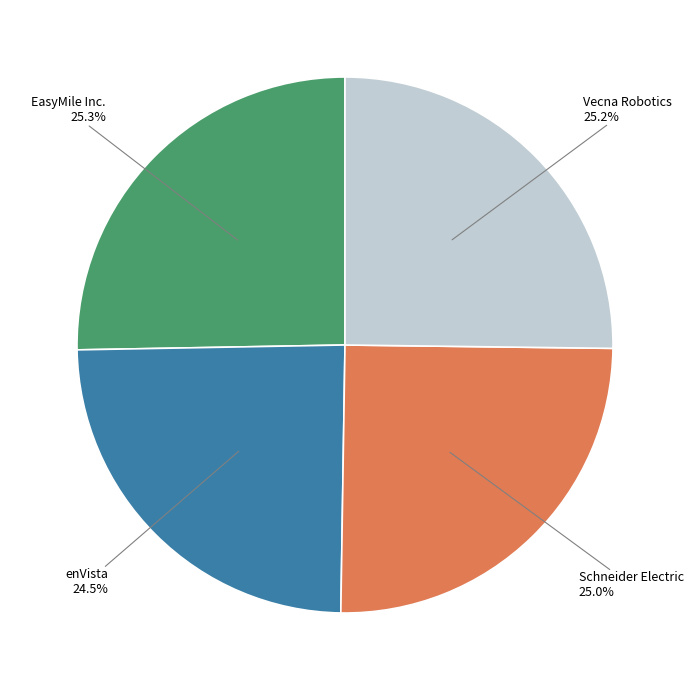

How many segments does this pie chart have?

4